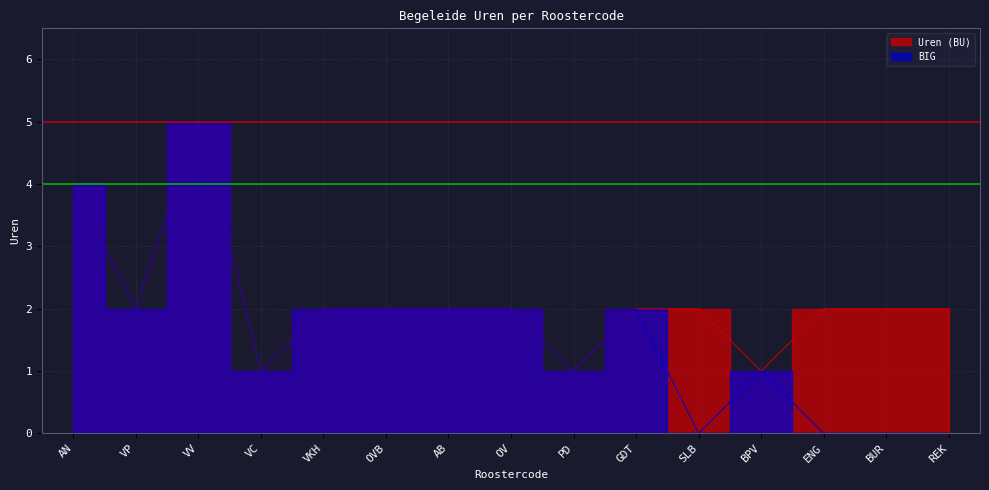

The value of Uren (BU) at VP is 2. True or false?

True